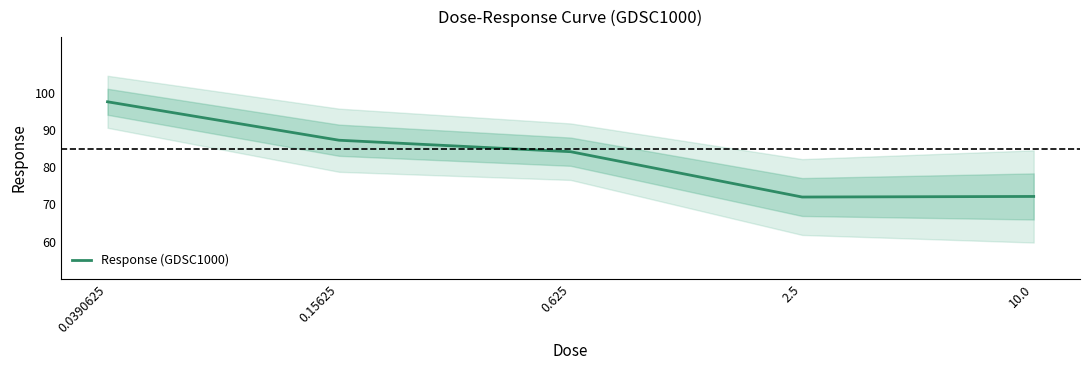

What is the change in value from 0.0390625 to 0.625?

-13.4